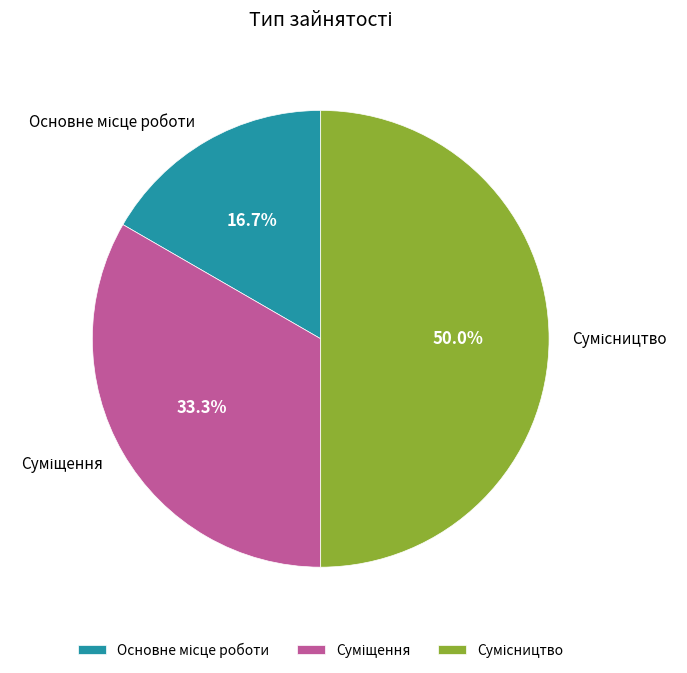

Which slice is the largest?

Сумісництво